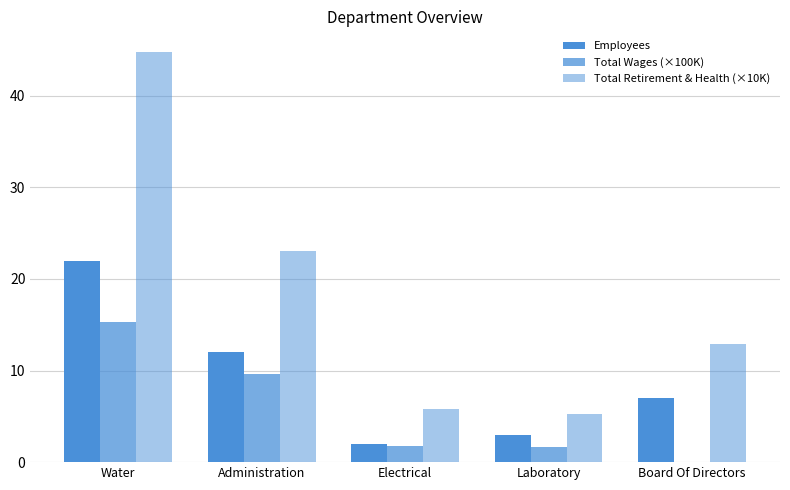

How many distinct data groups are displayed?

3